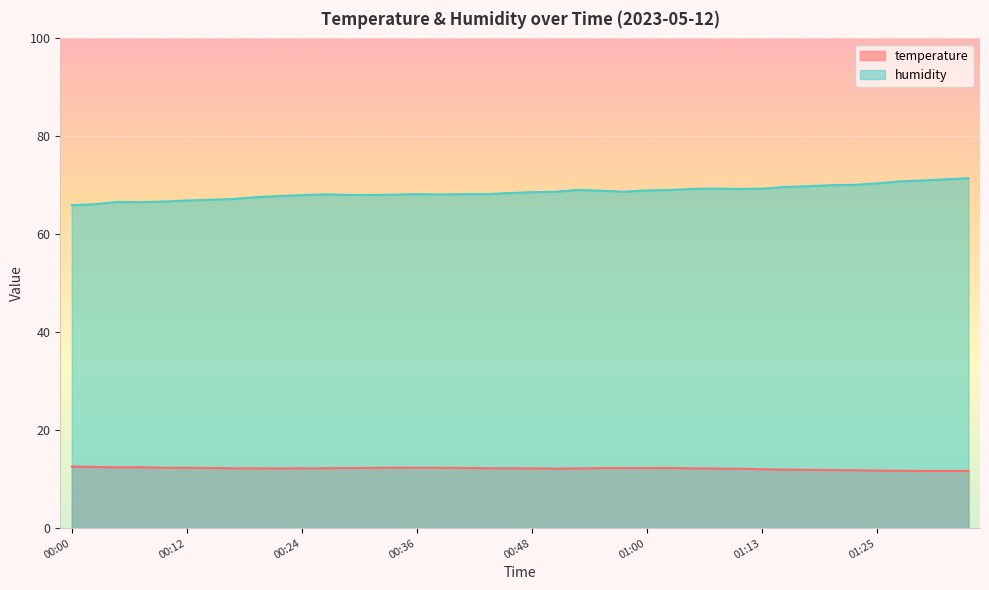

How many series are shown in this chart?

2